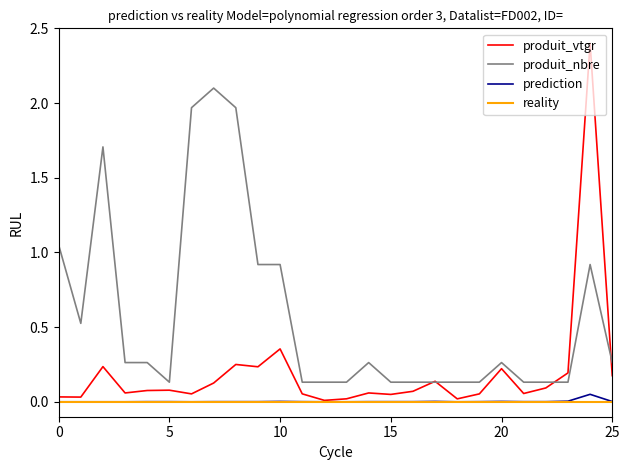

Is this an area chart (filled region under the line)?

No